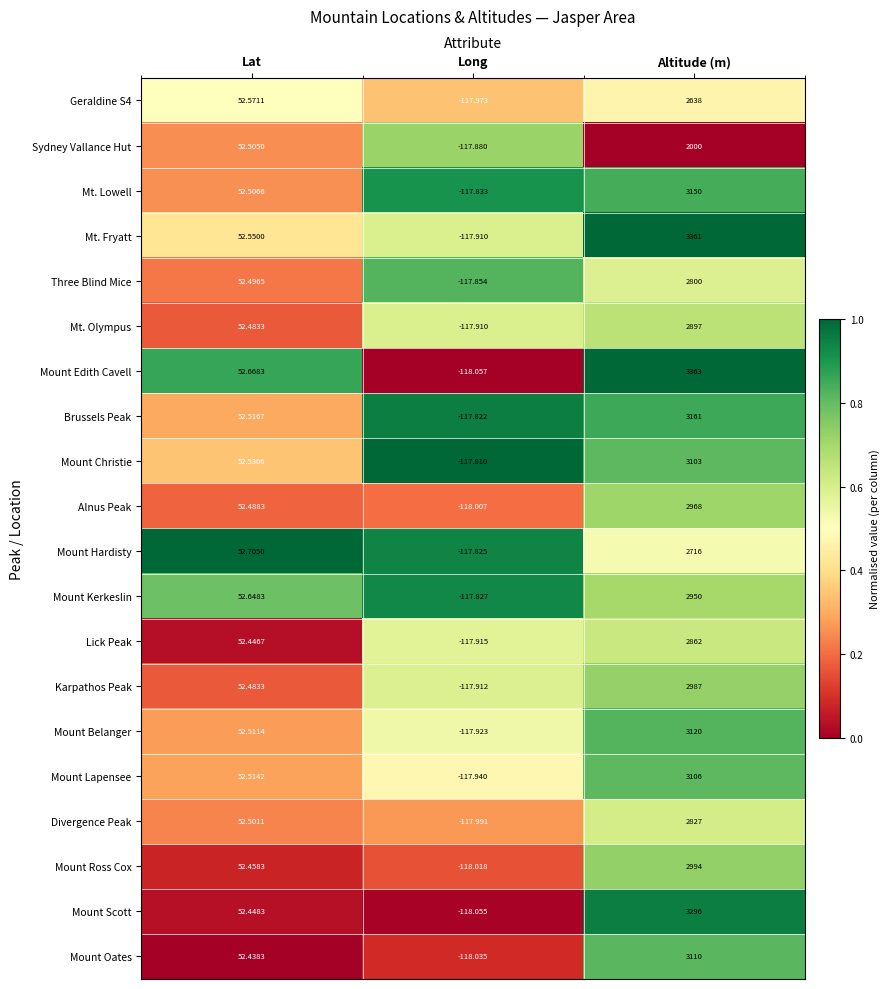

Rank the categories by Mount Kerkeslin value from highest to lowest.

Altitude (m), Lat, Long